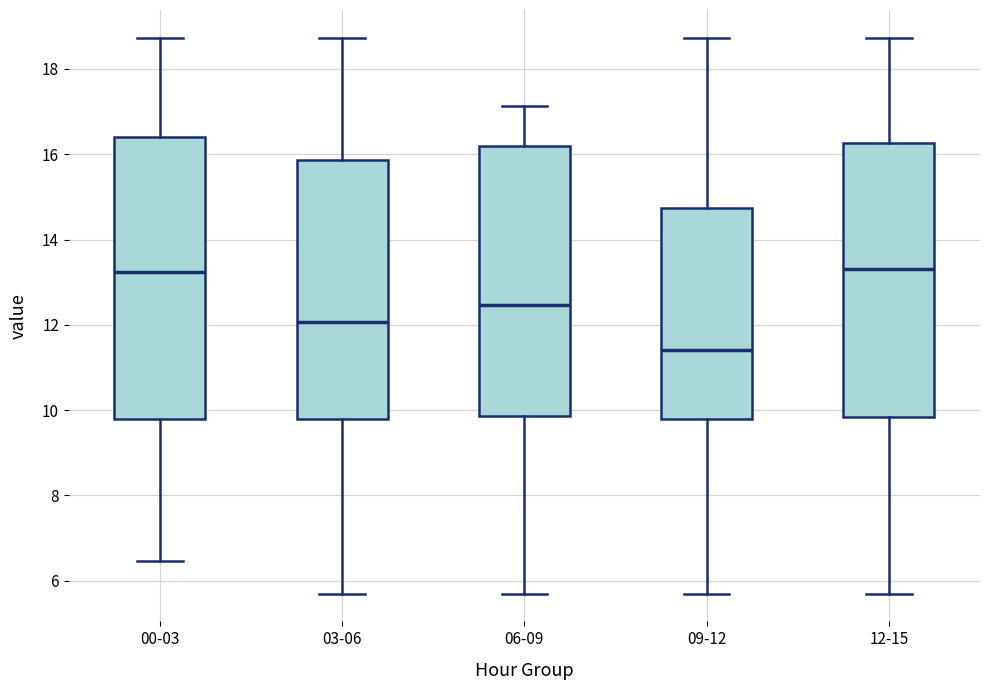

Where does the median line of the box for 00-03 sit on the y-axis? The values are not printed on the chart, so give them approximately, as read against the axis.

13.2